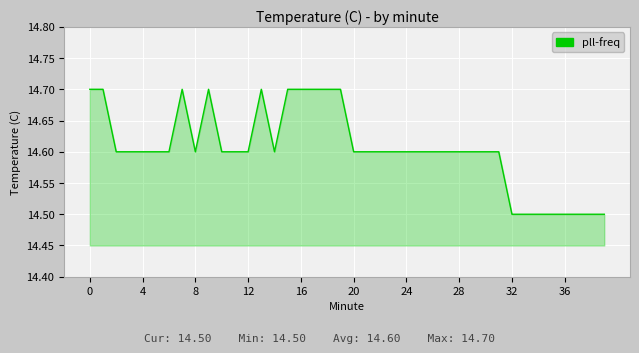

What is the smallest value displayed?

14.5